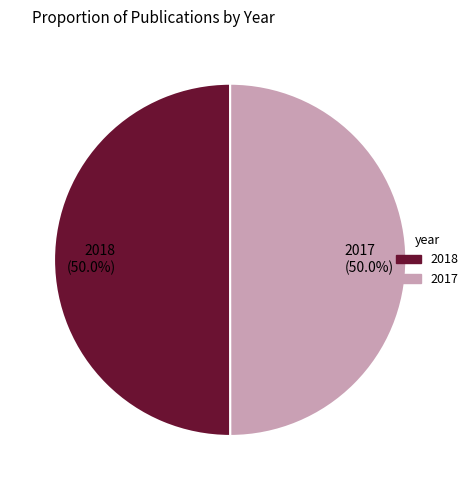

What is the ratio of the value at 2018 (50.0%) to the value at 2017 (50.0%)?

1.0